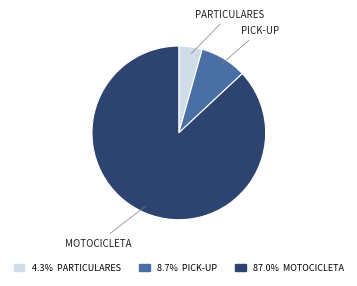

Is it true that PARTICULARES is 4% of the pie?

True